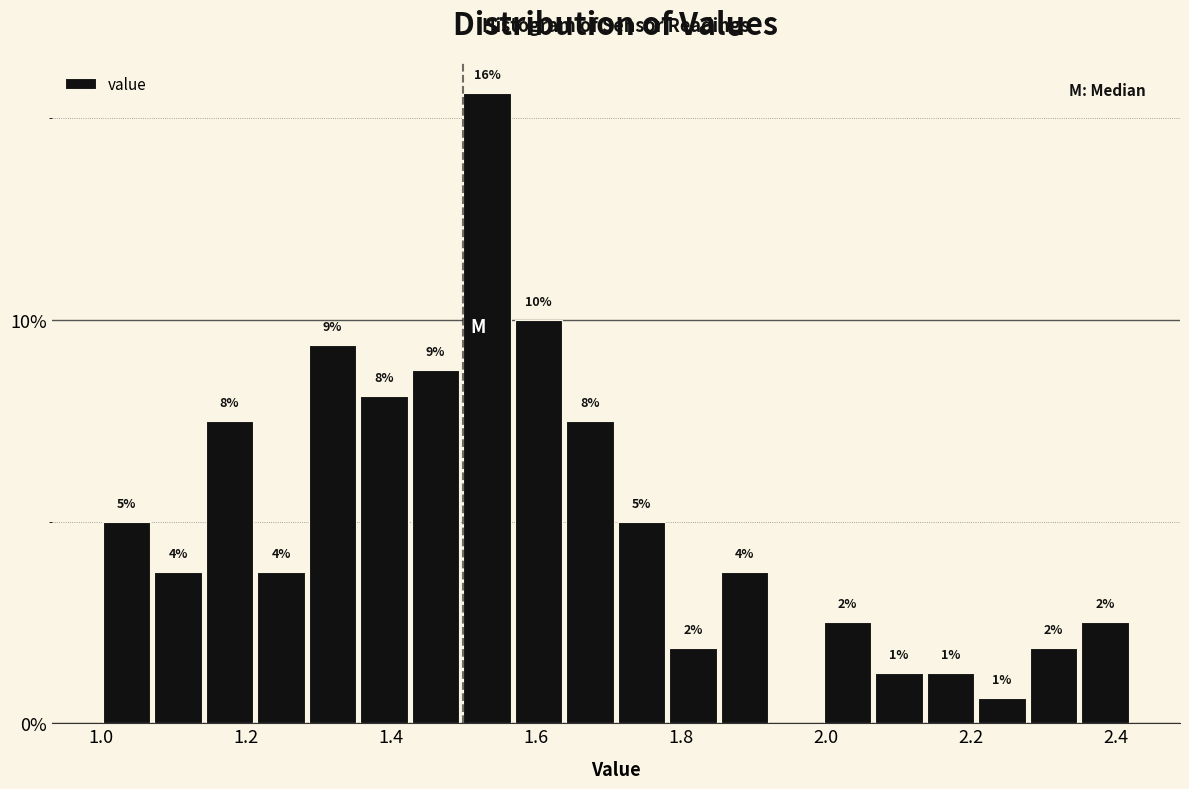

Around what value on the x-axis is the tallest bar? Give the approximate position of its centre, as read against the axis.

1.54